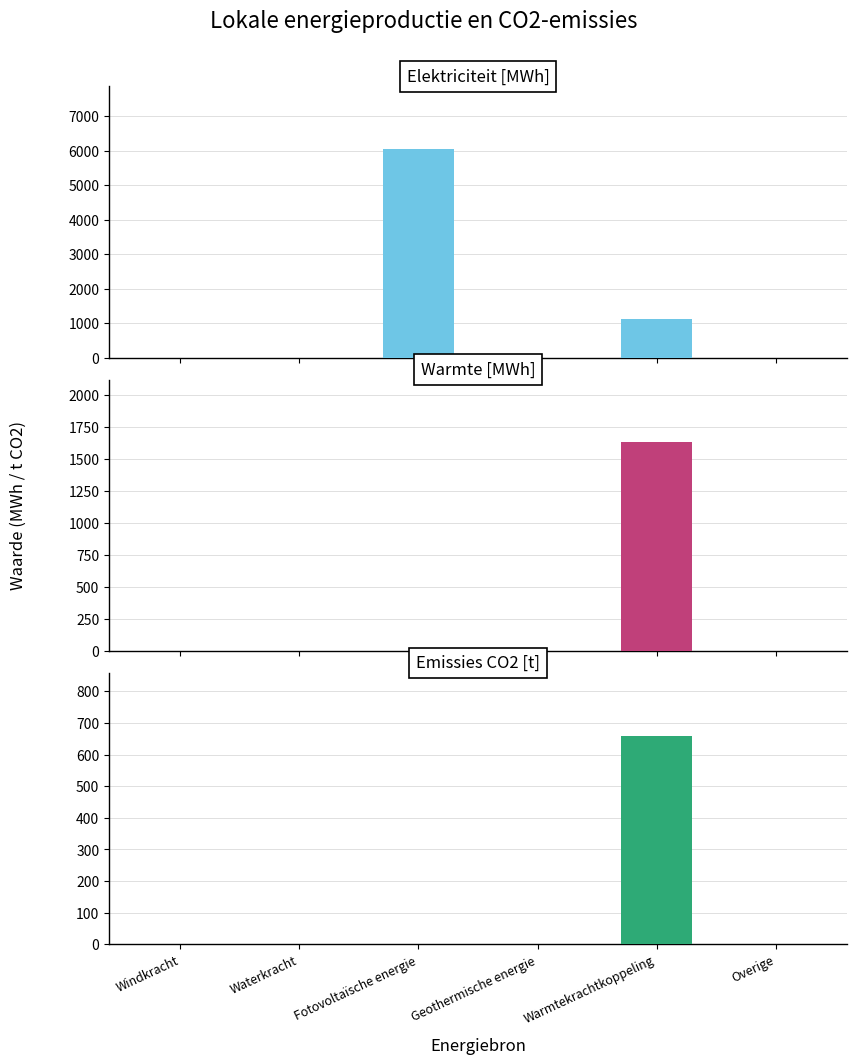

Which category has the lowest value across all series?

Windkracht